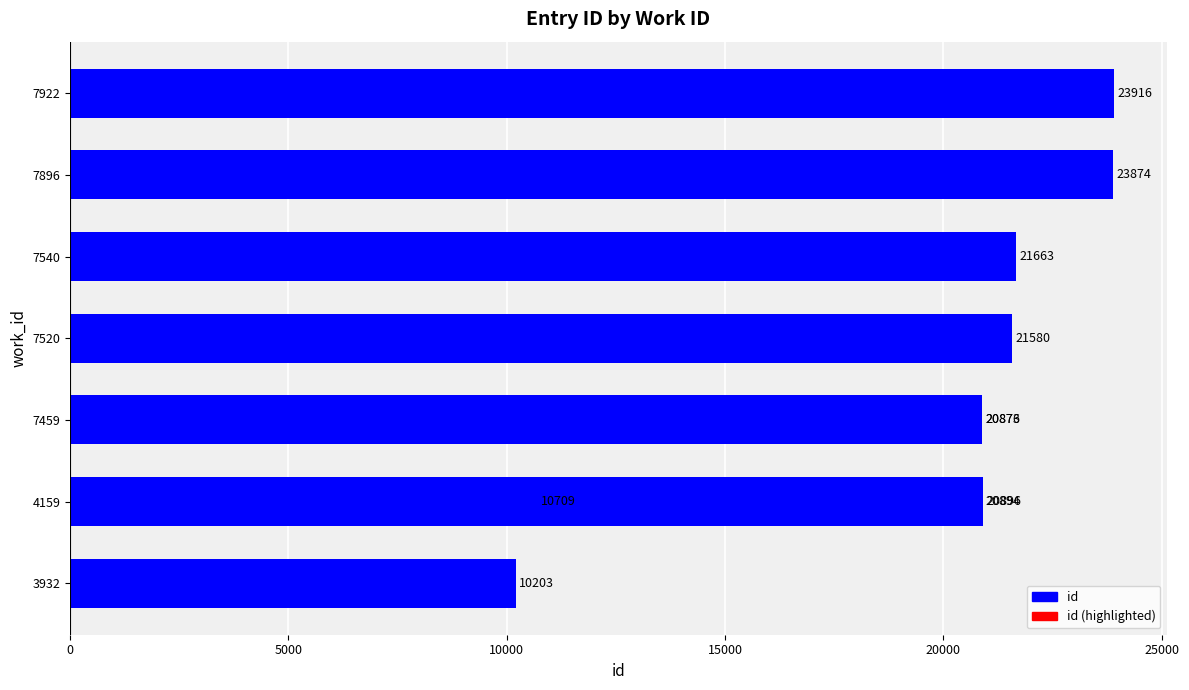

What is the difference between the maximum and minimum values?

13713